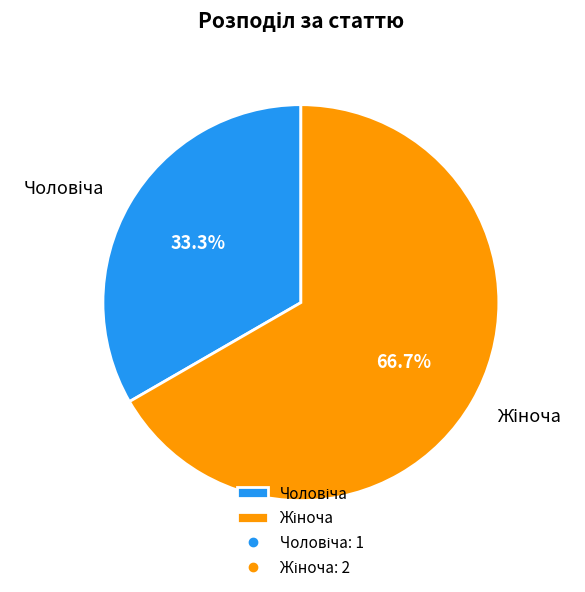

What is the majority slice?

Жіноча